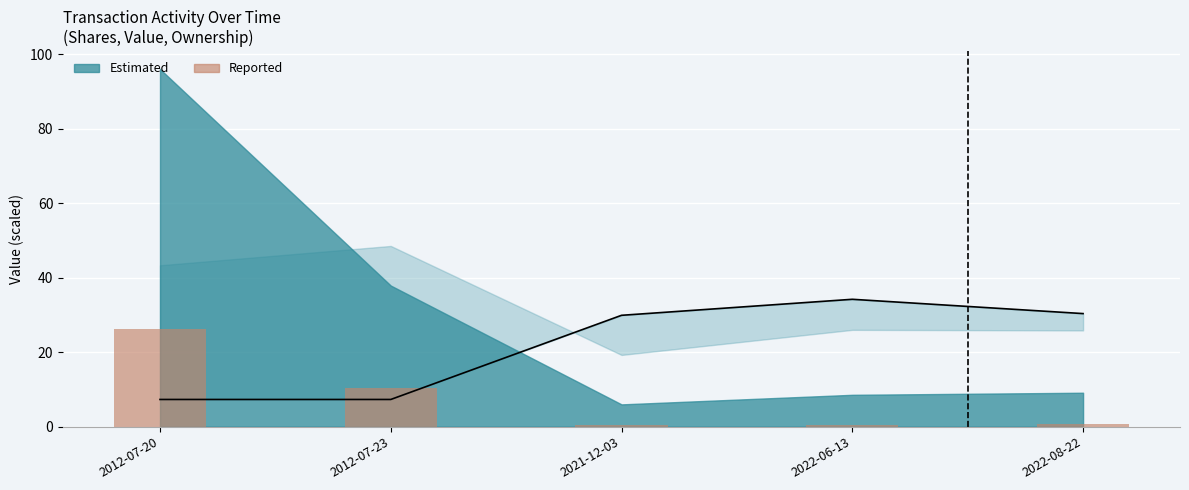

At which category is the sum across all series the highest?

2022-06-13